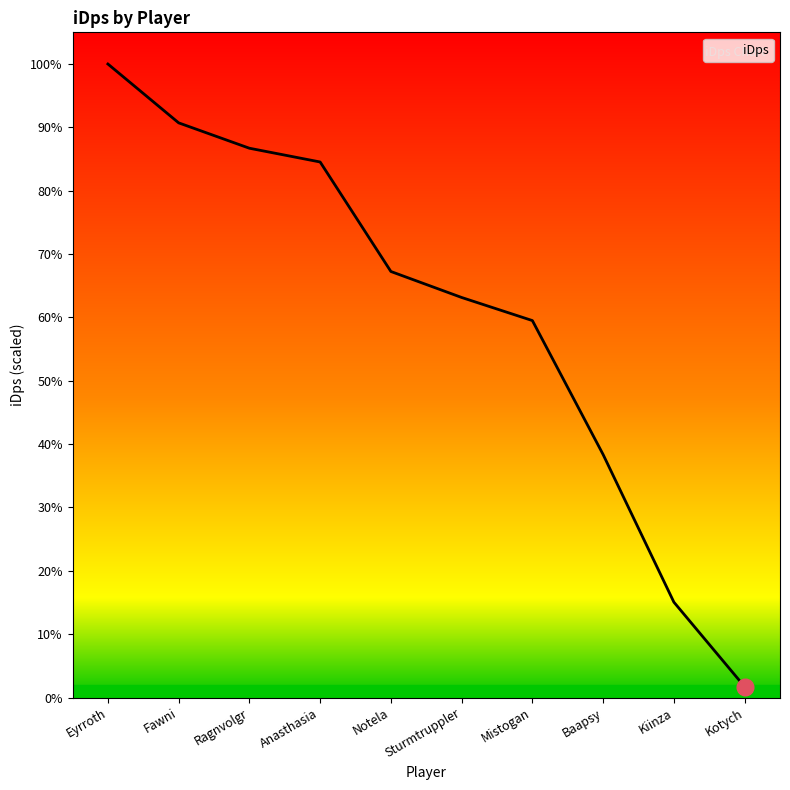

Is this an area chart (filled region under the line)?

Yes